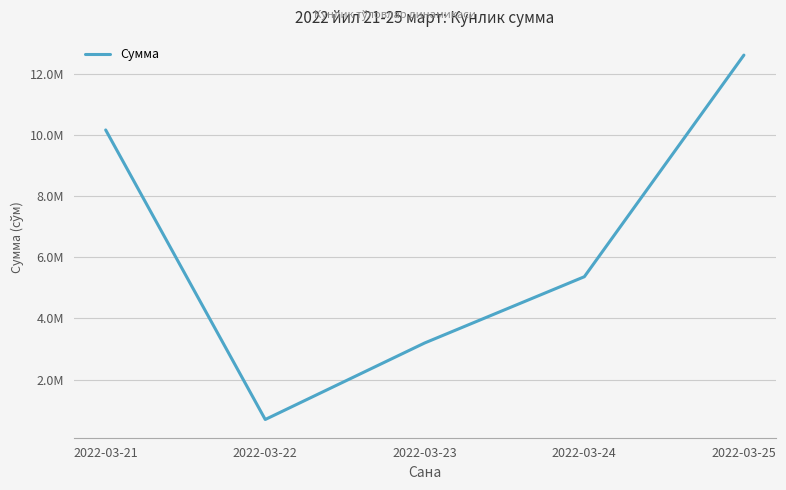

Where is the data nearest to the value 6654157?

2022-03-24